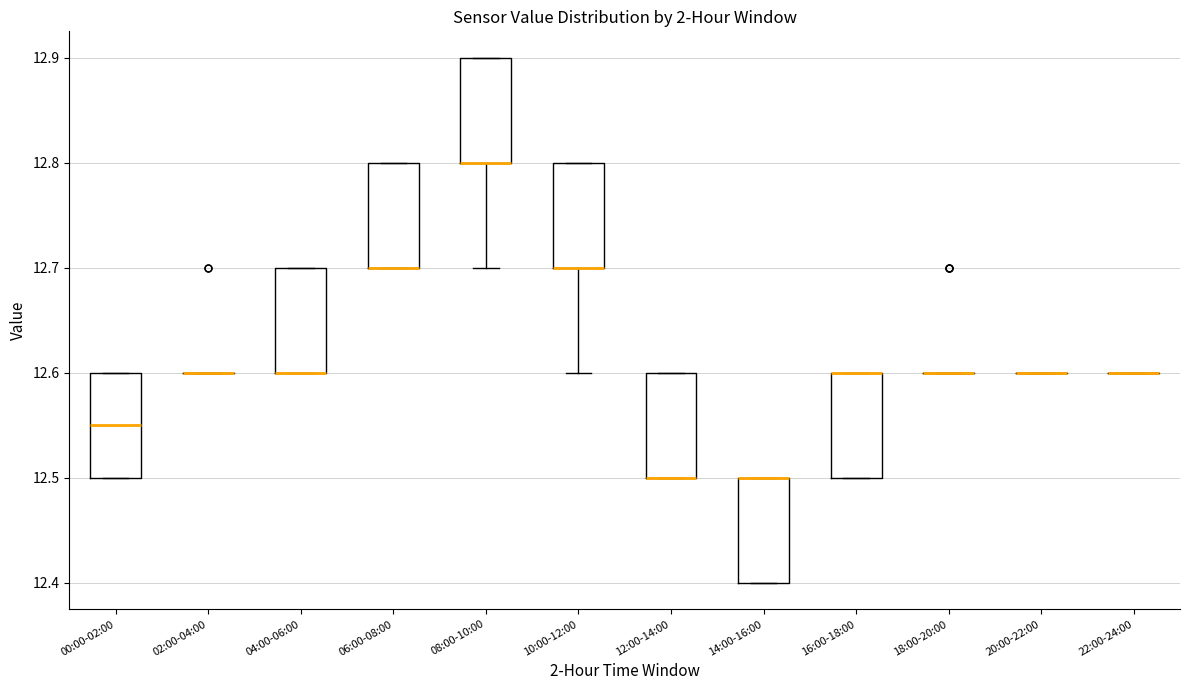

Reading left to right, transcribe this box plot: for each box, give where its median line is, the range the box spans, and where its two whiskers end, as read against the y-axis. The values are not printed on the chart, so give them approximately, as read against the axis.

00:00-02:00: median 12.55, box 12.50 to 12.60, whiskers 12.50 to 12.60
02:00-04:00: box collapsed to a line at 12.60, whiskers 12.60 to 12.60
04:00-06:00: median 12.60 (drawn on the box's lower edge), box 12.60 to 12.70, whiskers 12.60 to 12.70
06:00-08:00: median 12.70 (drawn on the box's lower edge), box 12.70 to 12.80, whiskers 12.70 to 12.80
08:00-10:00: median 12.80 (drawn on the box's lower edge), box 12.80 to 12.90, whiskers 12.70 to 12.90
10:00-12:00: median 12.70 (drawn on the box's lower edge), box 12.70 to 12.80, whiskers 12.60 to 12.80
12:00-14:00: median 12.50 (drawn on the box's lower edge), box 12.50 to 12.60, whiskers 12.50 to 12.60
14:00-16:00: median 12.50 (drawn on the box's upper edge), box 12.40 to 12.50, whiskers 12.40 to 12.50
16:00-18:00: median 12.60 (drawn on the box's upper edge), box 12.50 to 12.60, whiskers 12.50 to 12.60
18:00-20:00: box collapsed to a line at 12.60, whiskers 12.60 to 12.60
20:00-22:00: box collapsed to a line at 12.60, whiskers 12.60 to 12.60
22:00-24:00: box collapsed to a line at 12.60, whiskers 12.60 to 12.60